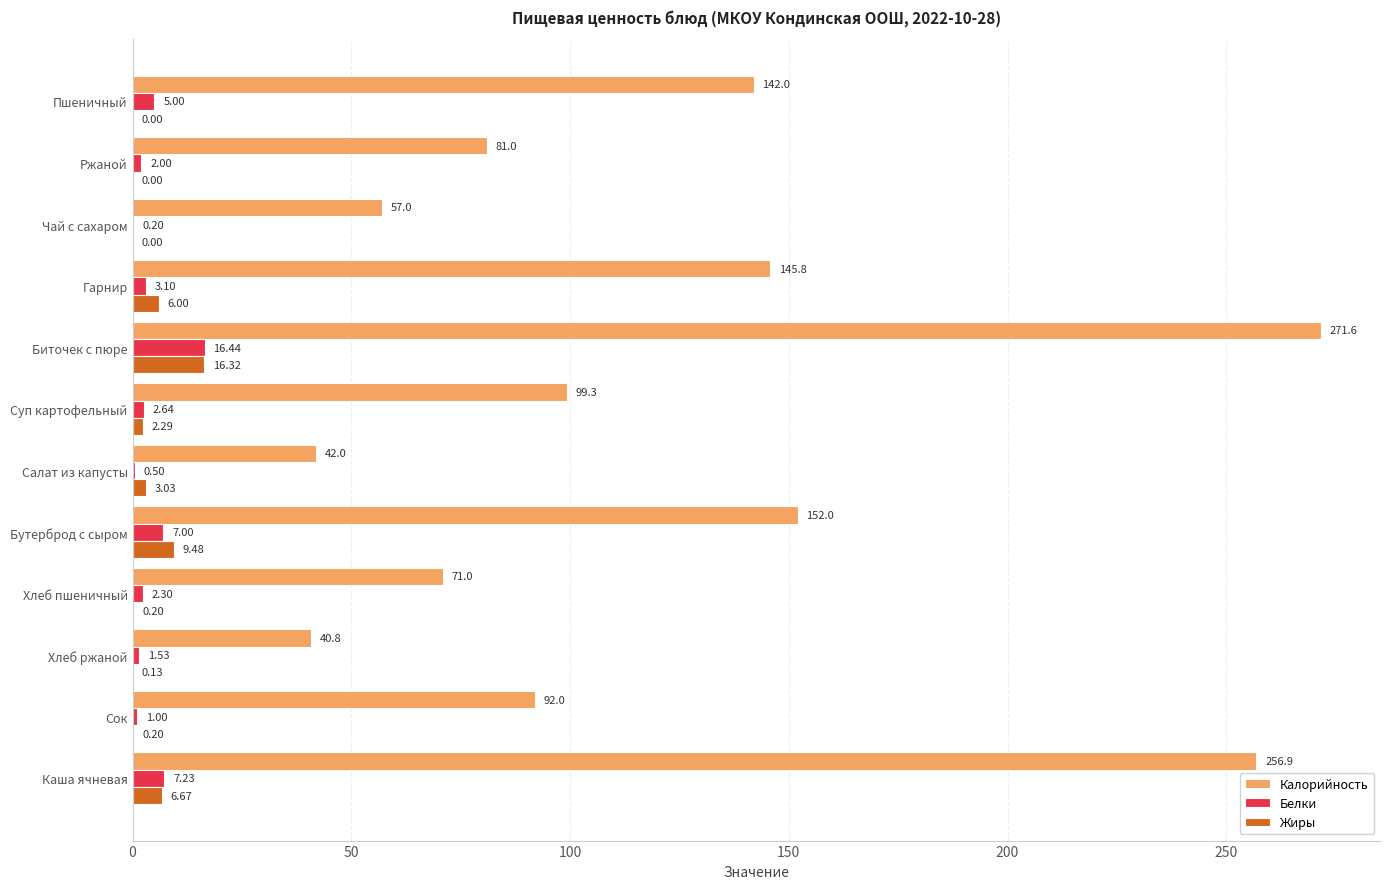

At which category is the sum across all series the highest?

Биточек с пюре